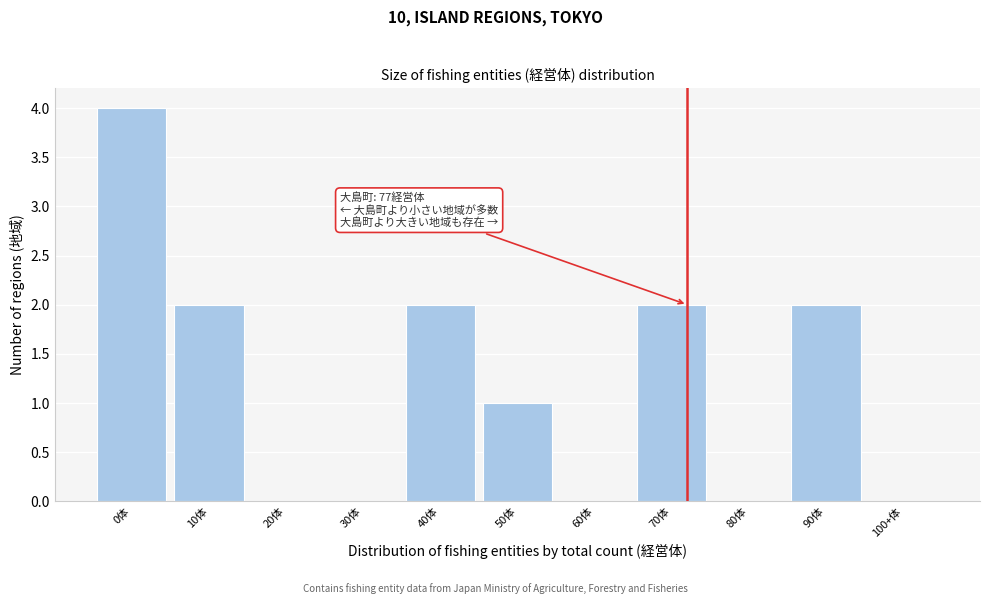

Reading left to right, extract all data points from this chart.

0体=4	10体=2	20体=0	30体=0	40体=2	50体=1	60体=0	70体=2	80体=0	90体=2	100+体=0